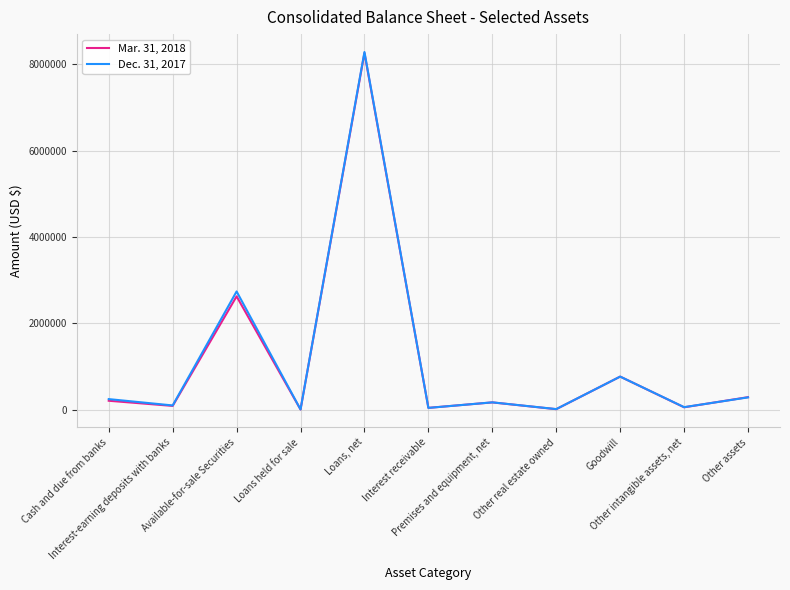

Which series has the widest spread of values?

Dec. 31, 2017